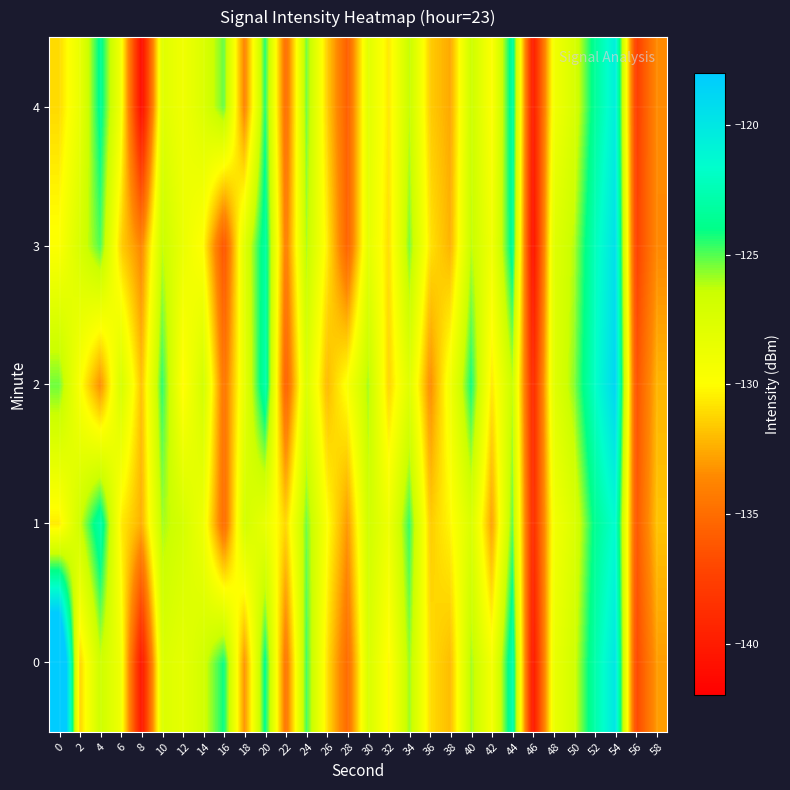

Reading right to left, transcribe all the data shown in this chart.

0: 58=-133.0	56=-137.0	54=-119.9	52=-122.9	50=-126.7	48=-128.7	46=-140.4	44=-122.6	42=-129.4	40=-125.9	38=-132.0	36=-131.0	34=-125.8	32=-130.2	30=-127.3	28=-135.2	26=-130.8	24=-124.8	22=-134.7	20=-123.8	18=-133.3	16=-124.1	14=-126.8	12=-128.3	10=-127.5	8=-140.5	6=-129.0	4=-126.5	2=-131.3	0=-111.0
1: 58=-131.8	56=-136.2	54=-121.4	52=-123.7	50=-127.5	48=-129.3	46=-138.9	44=-125.1	42=-132.8	40=-127.4	38=-130.2	36=-131.5	34=-124.6	32=-128.9	30=-126.7	28=-133.1	26=-129.8	24=-125.3	22=-131.2	20=-128.5	18=-126.9	16=-135.1	14=-129.0	12=-127.0	10=-125.9	8=-132.4	6=-130.6	4=-122.8	2=-126.6	0=-130.6
2: 58=-132.2	56=-136.5	54=-118.8	52=-121.9	50=-125.6	48=-128.0	46=-139.1	44=-126.4	42=-130.7	40=-124.2	38=-129.0	36=-133.5	34=-127.8	32=-131.3	30=-125.9	28=-129.6	26=-132.1	24=-127.4	22=-135.8	20=-122.7	18=-128.3	16=-134.6	14=-126.9	12=-130.2	10=-124.5	8=-131.8	6=-127.1	4=-133.4	2=-129.7	0=-125.3
3: 58=-133.6	56=-137.4	54=-119.5	52=-122.3	50=-126.1	48=-127.9	46=-140.9	44=-123.4	42=-129.1	40=-126.2	38=-132.3	36=-130.8	34=-125.4	32=-131.0	30=-128.1	28=-135.6	26=-130.5	24=-126.0	22=-134.2	20=-123.1	18=-127.7	16=-136.4	14=-130.1	12=-128.6	10=-126.3	8=-133.7	6=-131.4	4=-124.9	2=-127.2	0=-129.8
4: 58=-133.5	56=-137.7	54=-120.5	52=-123.4	50=-127.3	48=-129.2	46=-140.1	44=-123.1	42=-129.9	40=-126.5	38=-132.6	36=-131.5	34=-126.3	32=-130.7	30=-127.9	28=-135.8	26=-131.4	24=-125.3	22=-135.1	20=-124.4	18=-133.9	16=-125.2	14=-127.5	12=-129.0	10=-127.8	8=-141.2	6=-129.3	4=-123.6	2=-128.5	0=-131.1